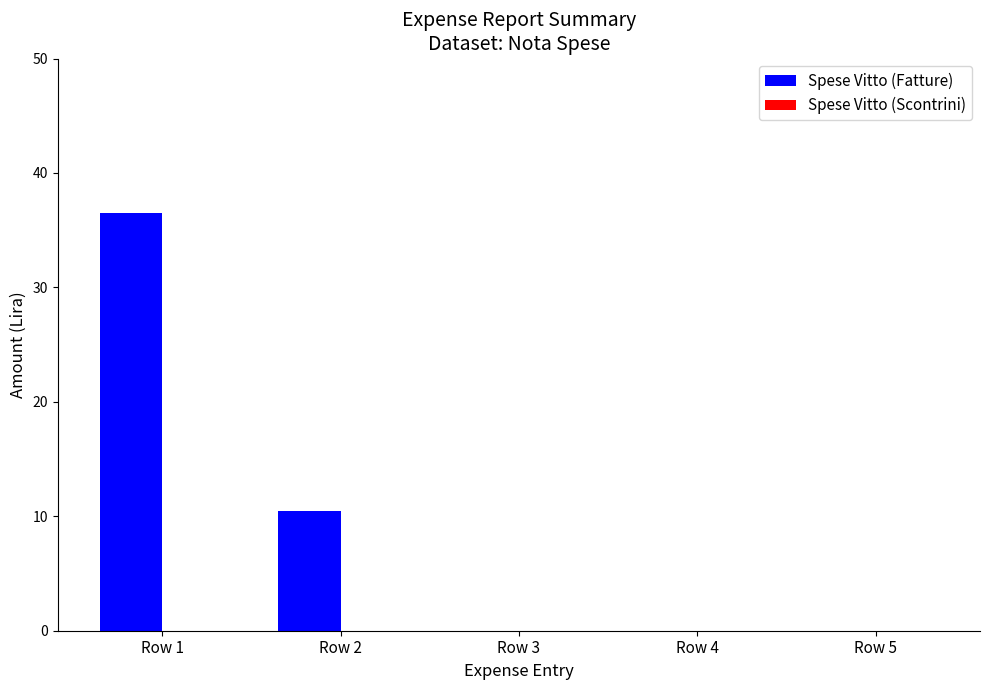

What is the sum of the values at Row 4 and Row 2?

10.5